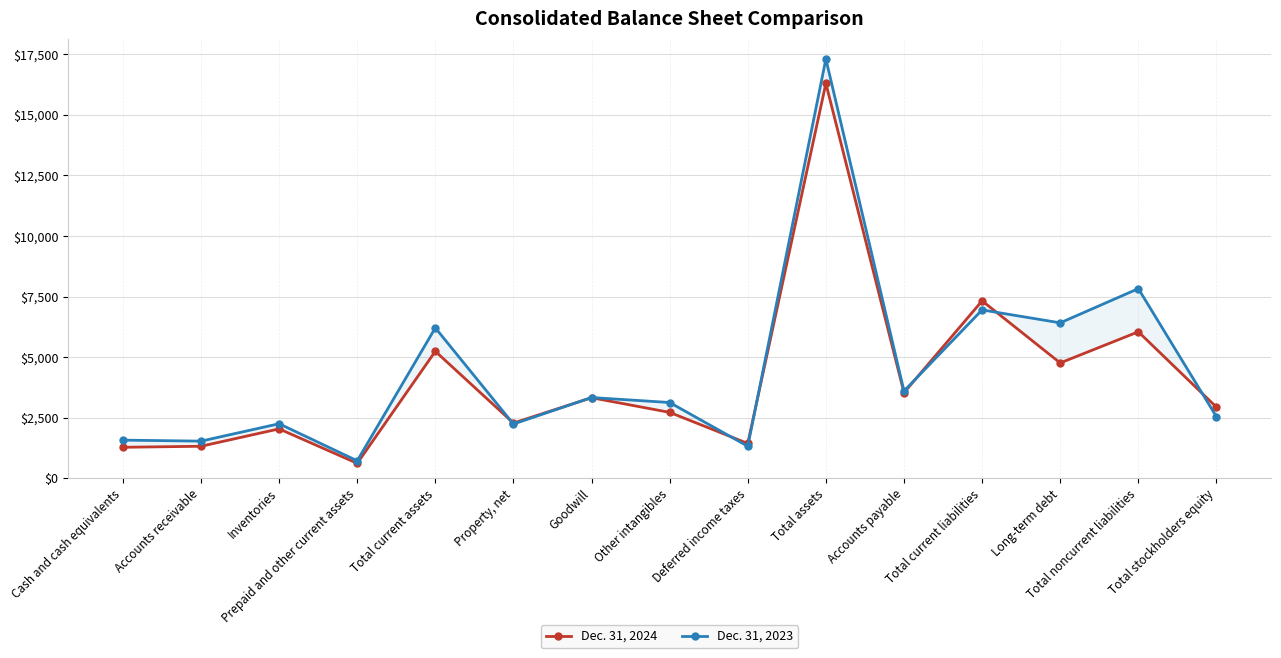

List the series in order of their overall mean, lowest first.

Dec. 31, 2024, Dec. 31, 2023